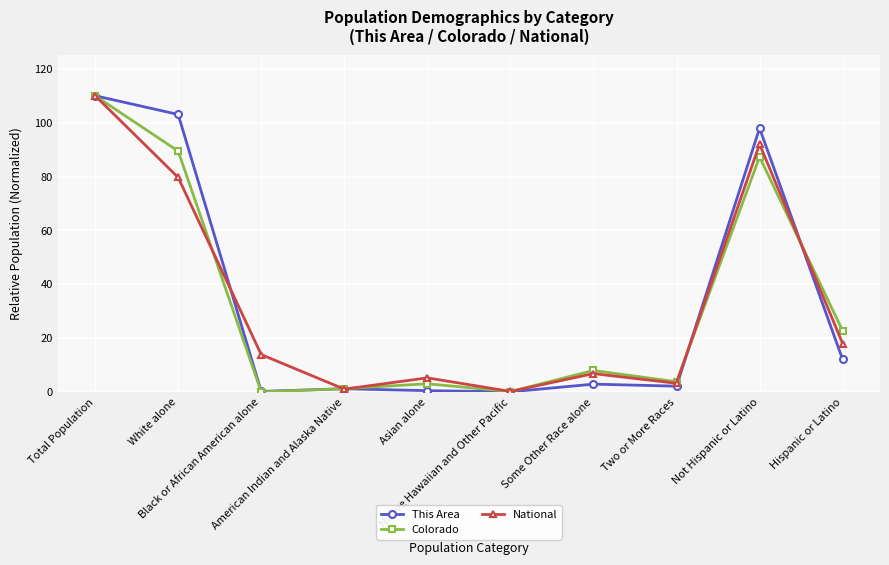

What is the sum of all This Area values?

330.0